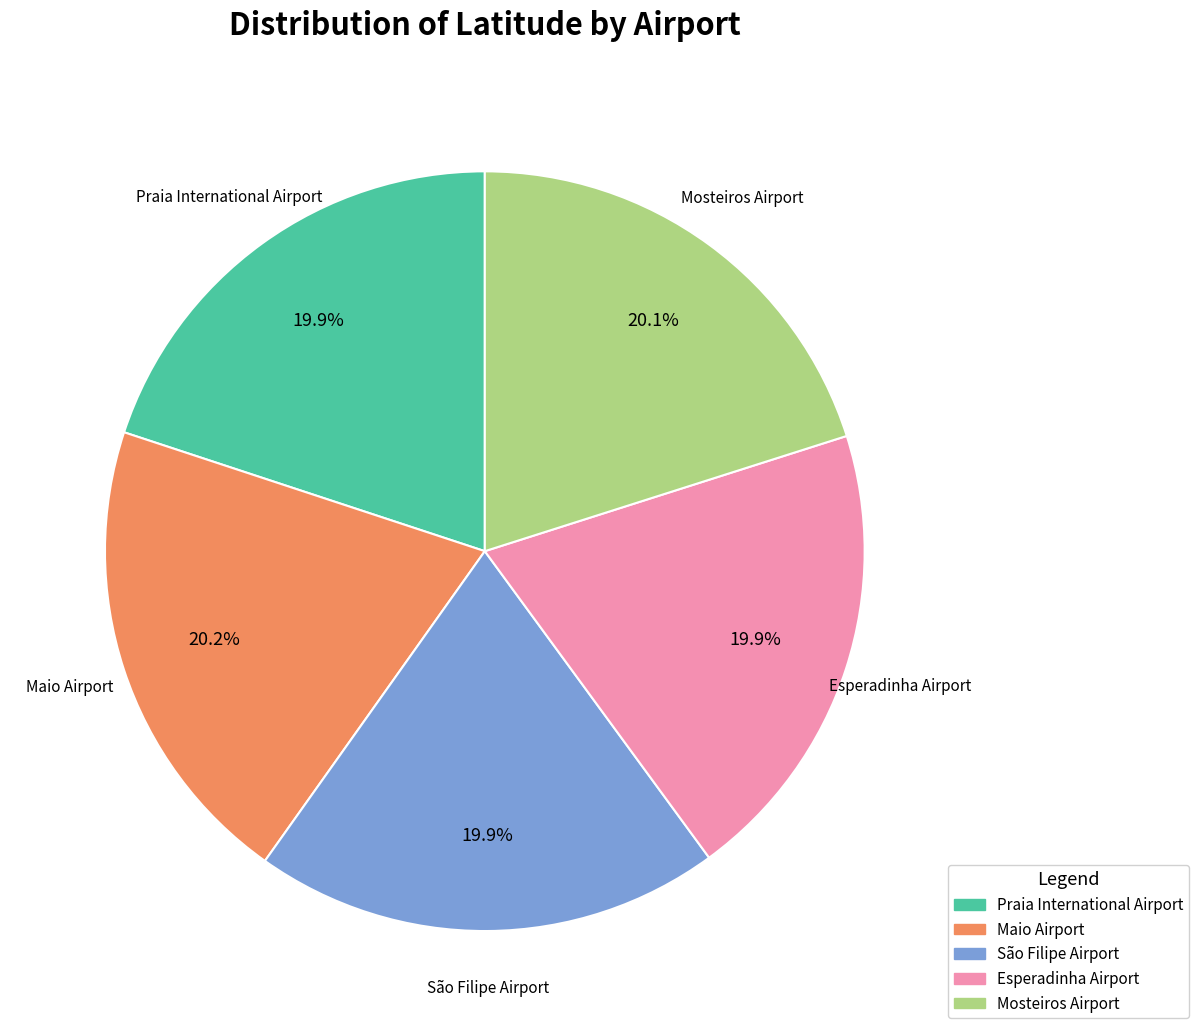

Is it true that Esperadinha Airport is 13% of the pie?

False